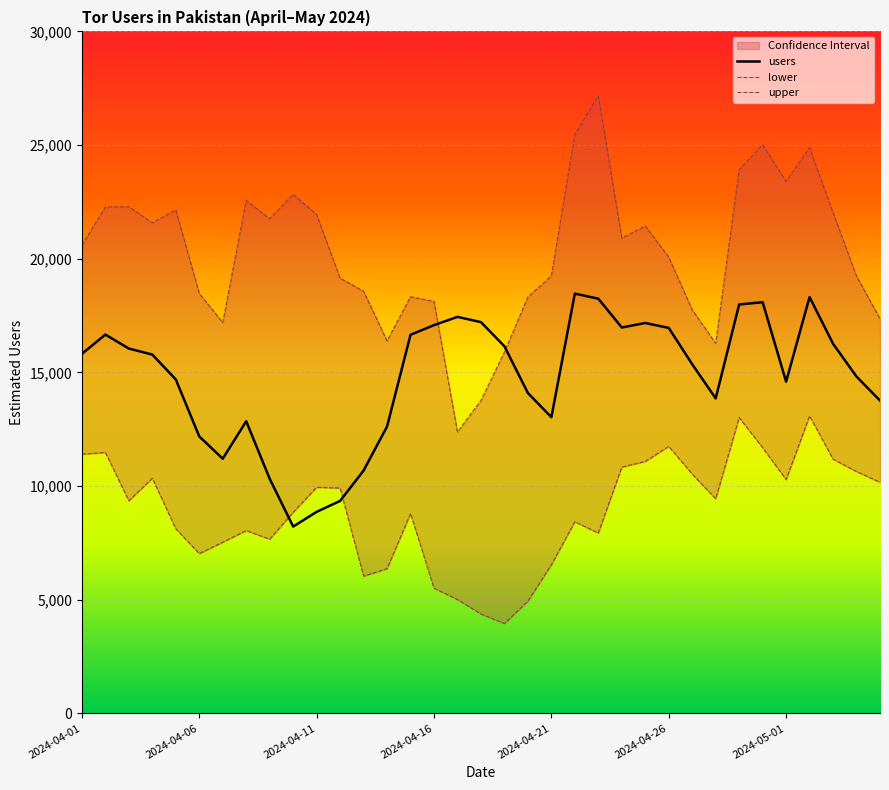

What is the spread (max minus min) of values at 2024-04-01?

9204